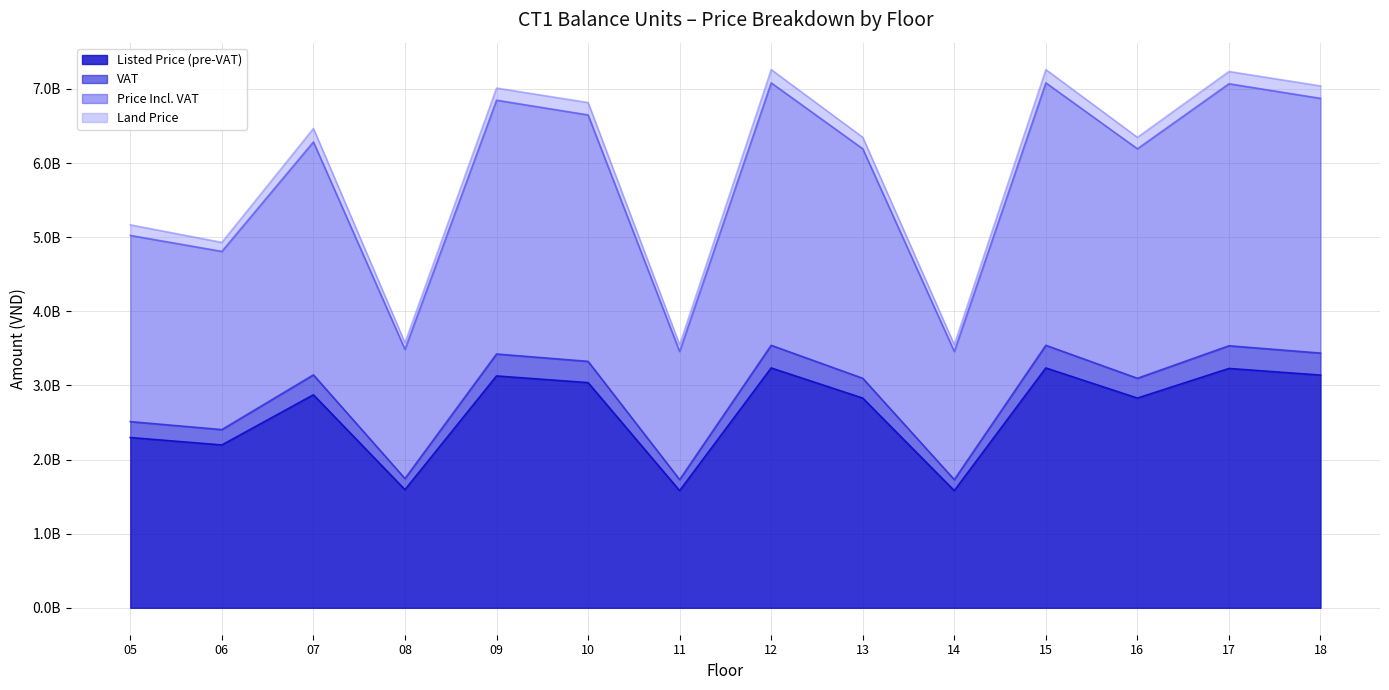

Does the chart display data point markers on the line(s)?

No